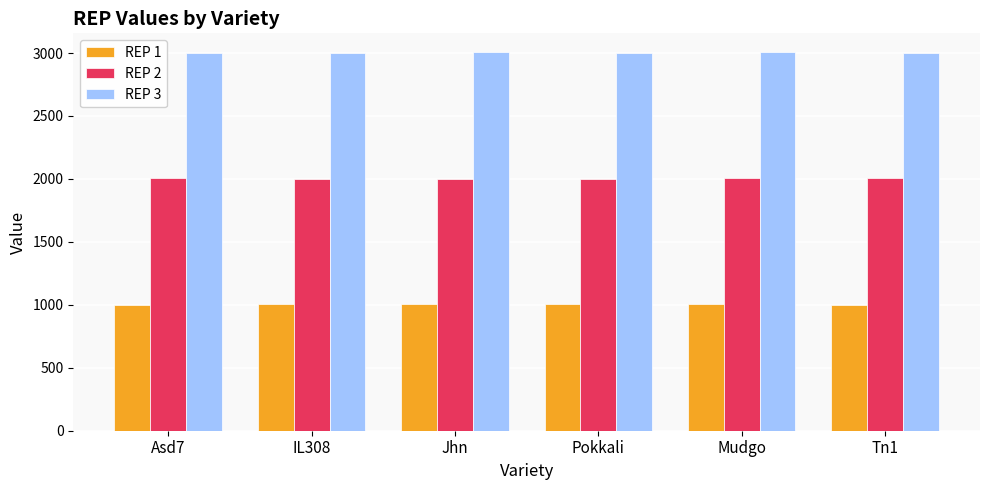

What is the greatest value displayed?

3006